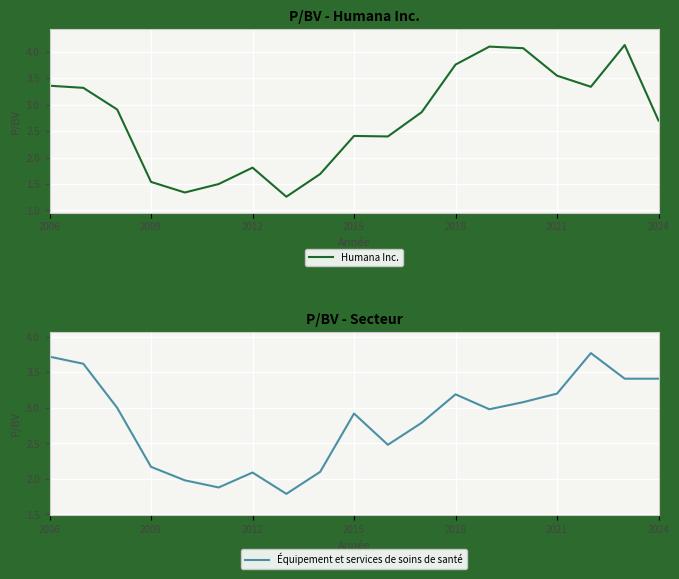

What is the value of the Équipement et services de soins de santé point at the 15th from the left?

3.1